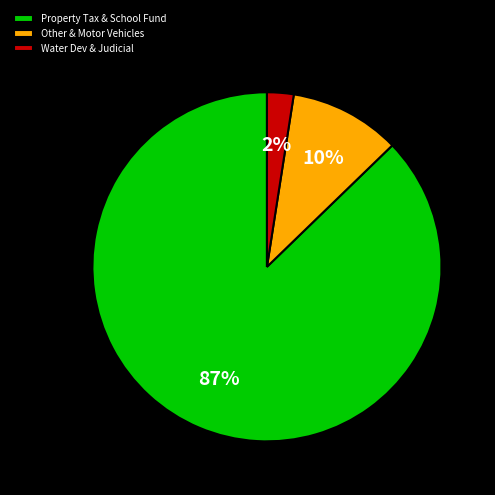

Between Water Dev & Judicial and Property Tax & School Fund, which is larger?

Property Tax & School Fund